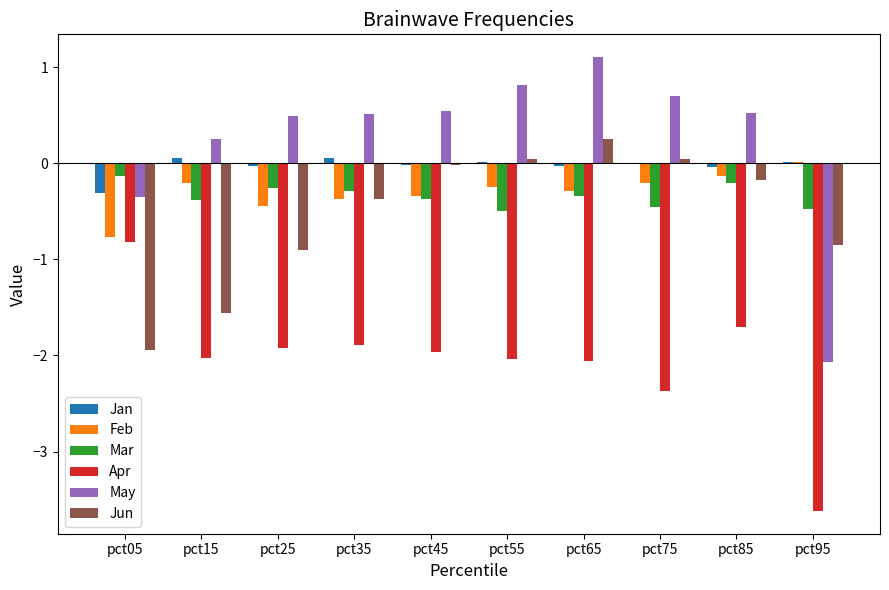

Between pct15 and pct45, which series saw the biggest shift?

Jun